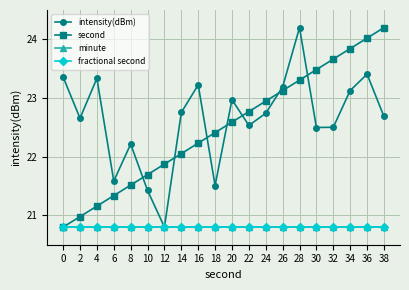

Rank the series at 30 from highest to lowest value.

second, intensity(dBm), minute, fractional second